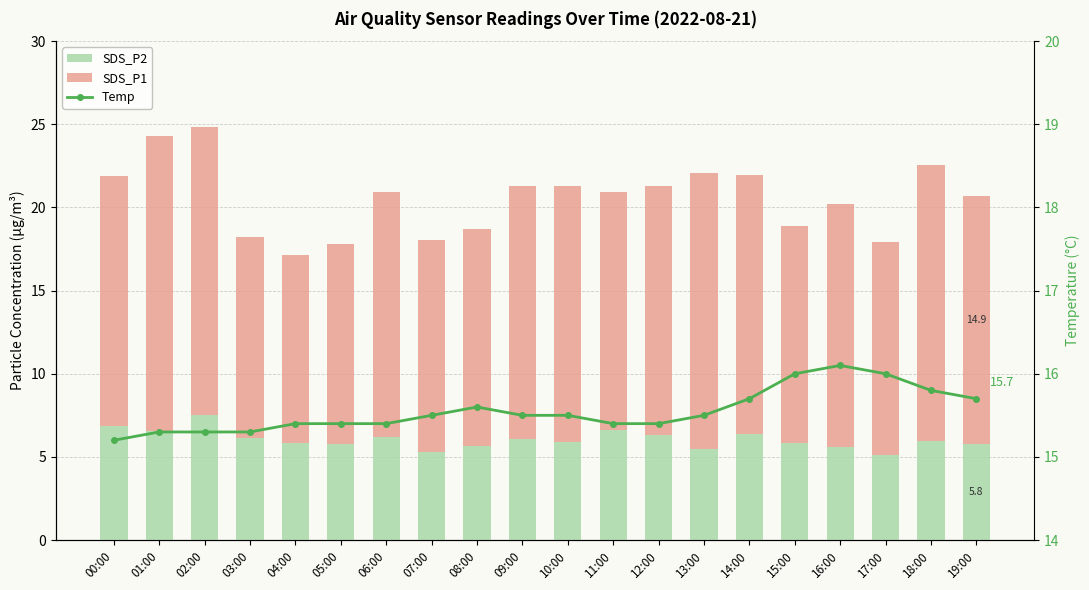

What is the minimum value for SDS_P2?

5.1